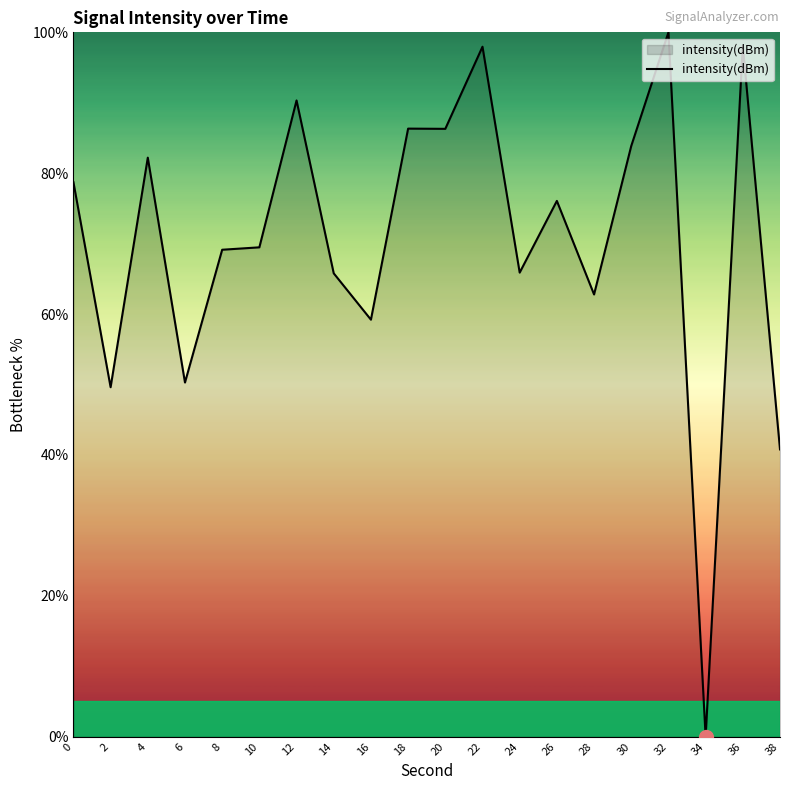

True or false: there are more than 1 points higher than both neighbors.

True